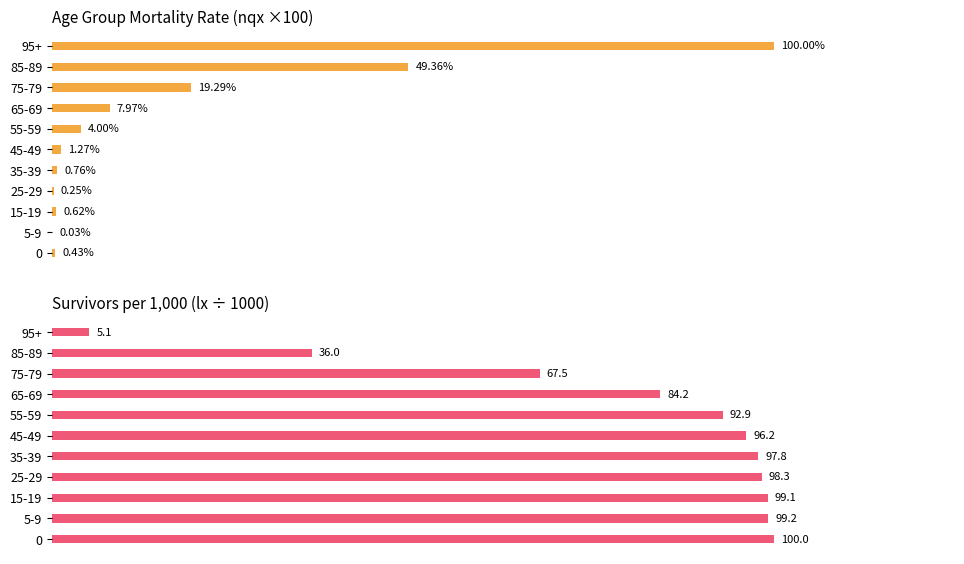

The lx (survivors per 1000) series shows 100.0 at 0. True or false?

True